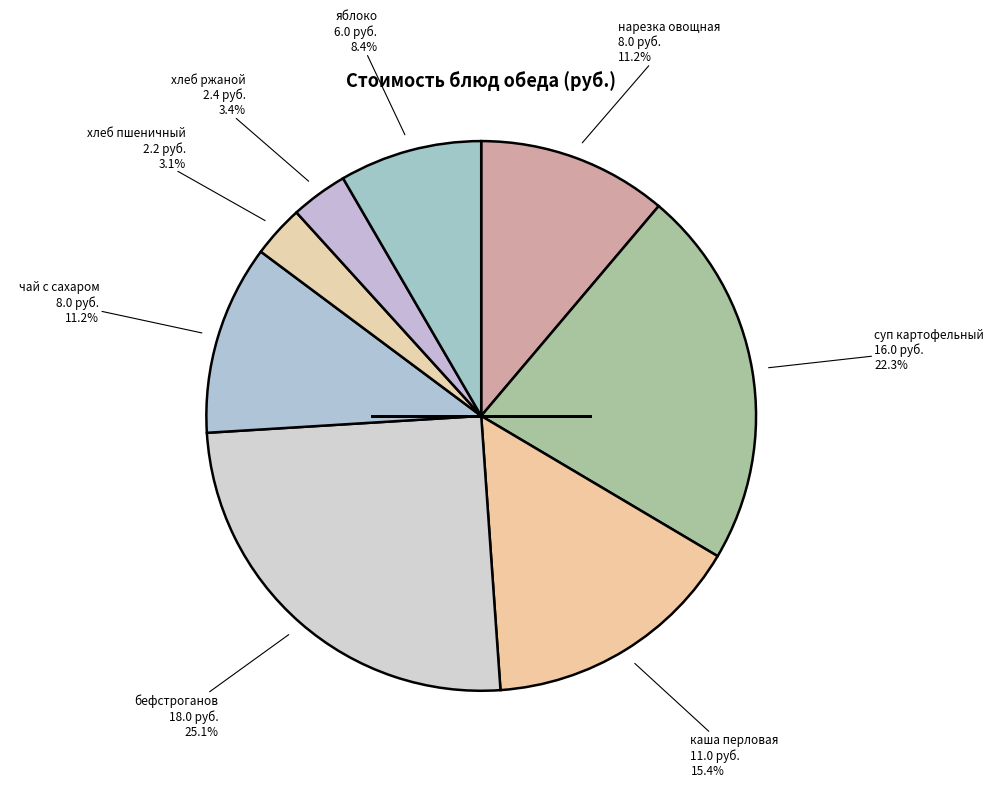

How many segments does this pie chart have?

8